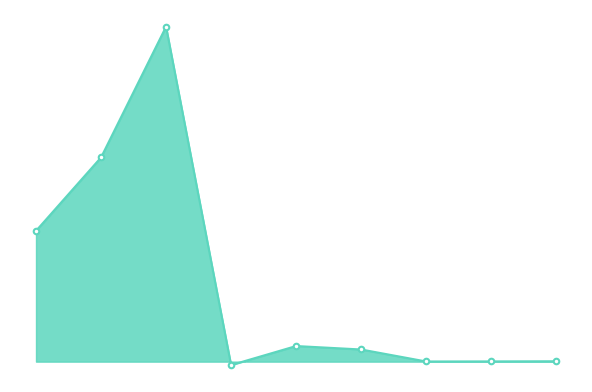

Does the chart have visible grid lines?

No